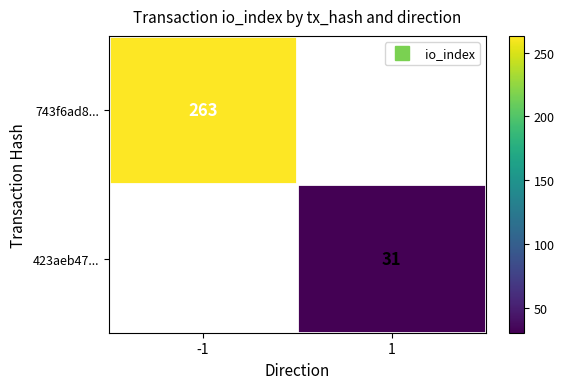

At how many categories does at least one series exceed 117?

1